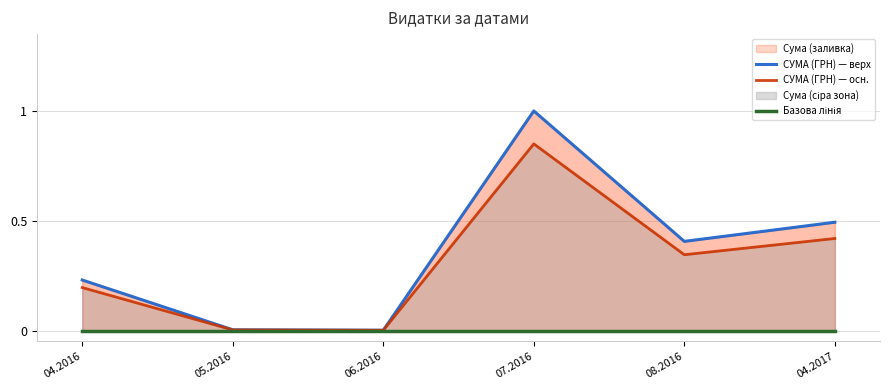

How many interior local valleys does the СУМА (ГРН) — осн. series have?

2